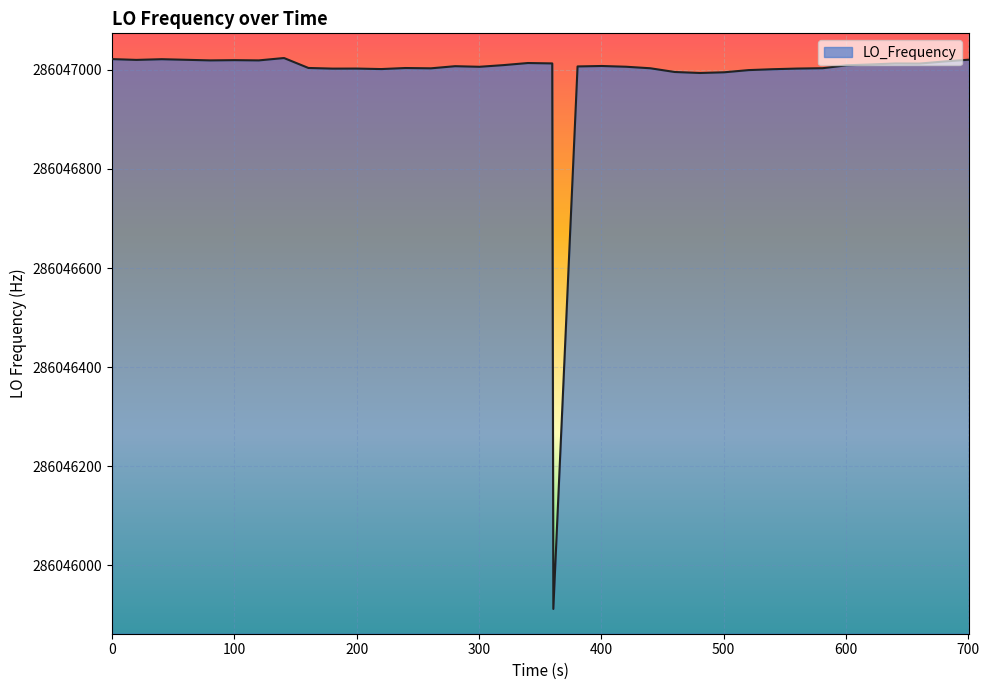

What is the difference between the maximum and minimum values?

1111.5